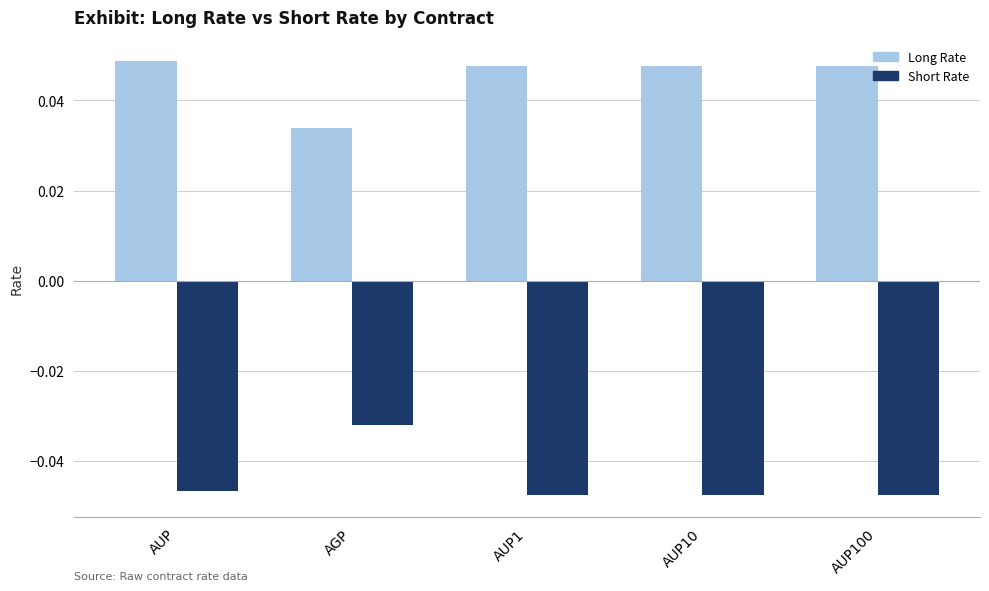

Where is Long Rate nearest to the value 0?

AGP